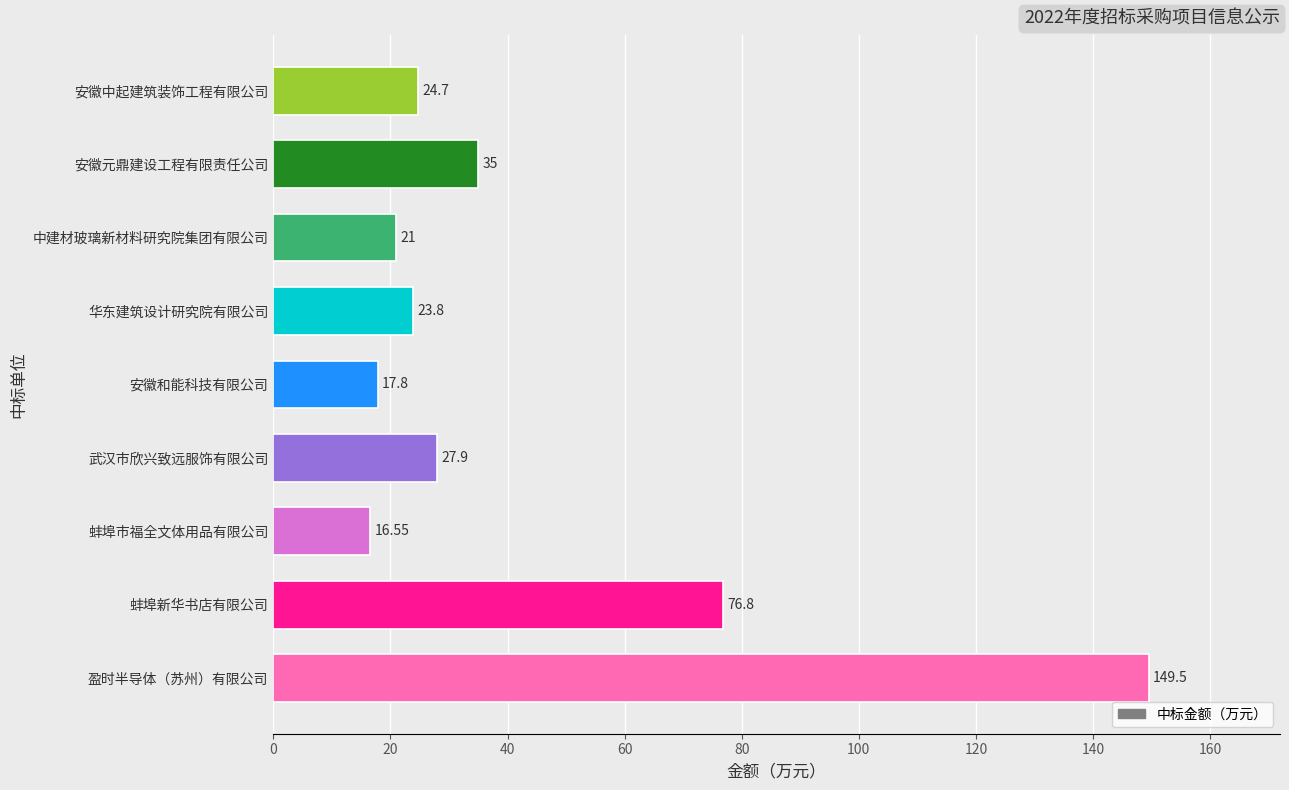

Approximately how many times larger is the value at 华东建筑设计研究院有限公司 compared to 安徽元鼎建设工程有限责任公司?

0.7